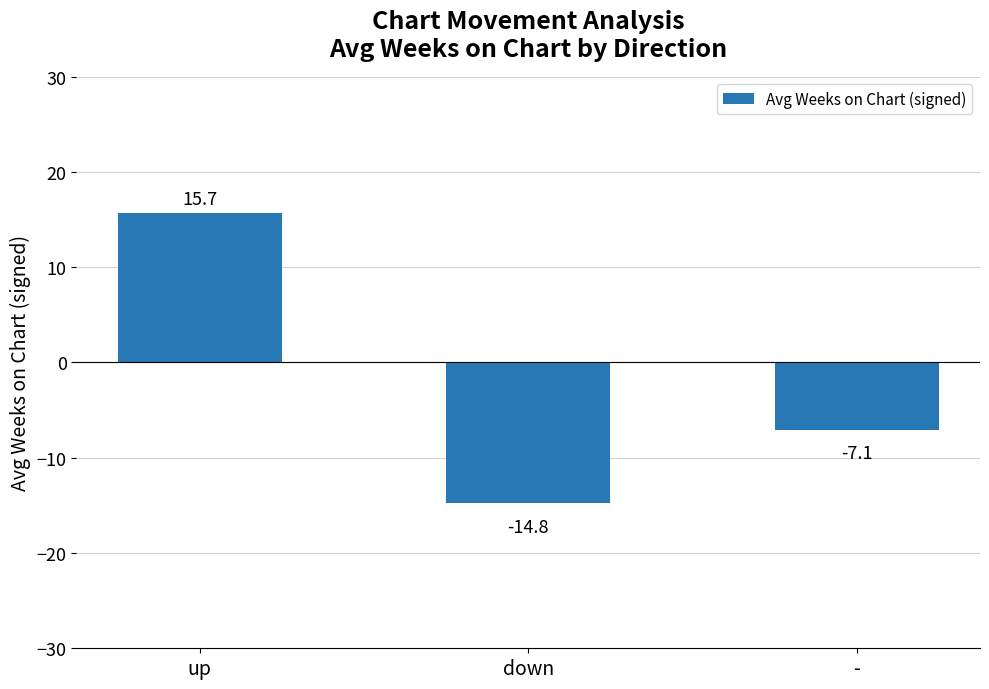

What position from the right is -?

1